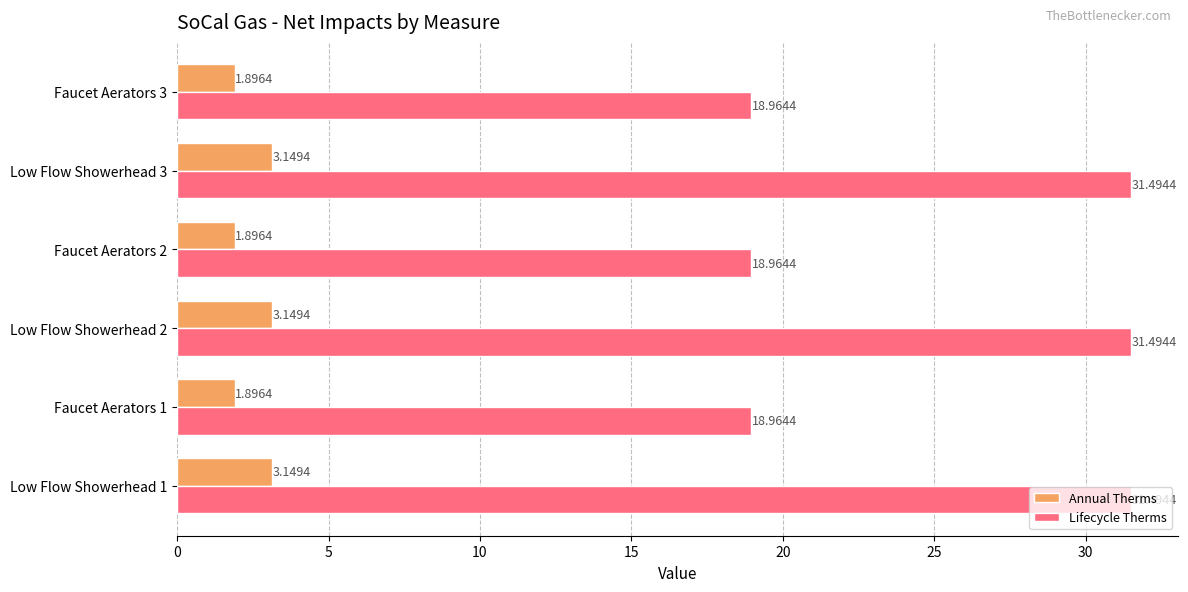

Rank the series by their maximum value, from highest to lowest.

Lifecycle Therms, Annual Therms